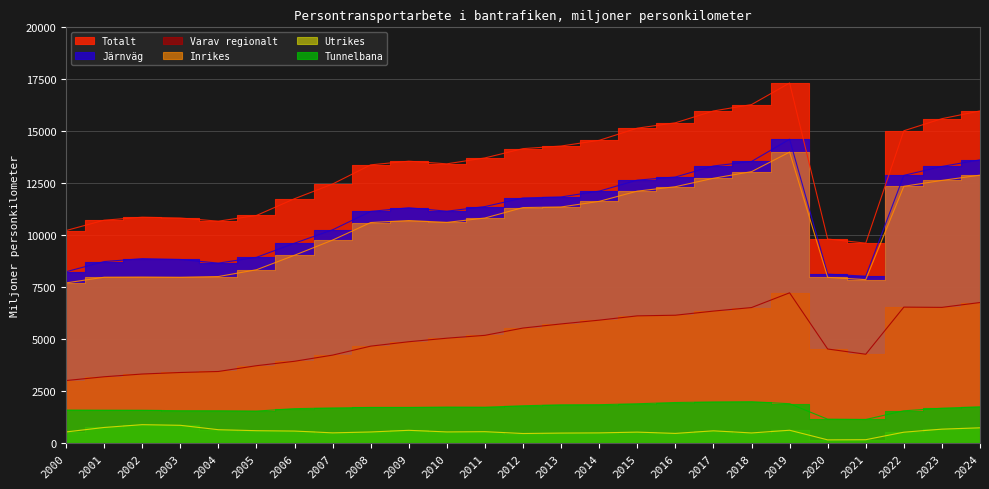

Reading left to right, transcribe all the data shown in this chart.

Totalt: 10225.1	10723.1	10866.8	10827.4	10676.0	10950.1	11756.0	12464.5	13385.5	13560.8	13434.2	13718.6	14165.3	14290.8	14564.1	15149.7	15408.0	15977.6	16283.8	17321.6	9816.4	9619.9	15024.9	15606.5	15978.5
Järnväg: 8243.2	8731.8	8874.2	8833.6	8657.8	8936.1	9616.8	10260.5	11146.2	11321.3	11155.4	11378.4	11792.1	11841.7	12121.2	12649.9	12800.3	13330.6	13546.8	14617.2	8128.7	8027.5	12879.2	13308.3	13625.5
Varav regionalt: 3009.2	3191.3	3323.6	3397.0	3445.7	3723.5	3936.5	4233.1	4664.7	4876.9	5047.1	5184.4	5535.4	5733.3	5914.6	6121.2	6151.9	6350.7	6520.5	7229.8	4527.4	4275.4	6542.0	6529.5	6763.0
Inrikes: 7706.2	7979.0	7986.5	7976.8	8012.8	8338.5	9036.5	9766.9	10609.6	10706.1	10616.9	10827.7	11330.2	11358.5	11628.5	12120.9	12333.1	12739.2	13057.6	13998.3	7972.8	7863.5	12353.9	12636.5	12888.8
Utrikes: 537.0	752.8	887.7	856.8	645.0	597.5	580.3	493.6	536.6	615.2	538.5	550.7	461.9	483.1	492.6	529.0	467.2	591.4	489.2	618.9	156.0	164.0	525.3	671.9	736.7
Tunnelbana: 1588.0	1581.0	1578.0	1558.0	1556.0	1541.0	1657.0	1690.0	1715.0	1715.0	1731.0	1725.0	1796.0	1841.0	1848.0	1892.0	1953.0	1979.0	1991.0	1895.0	1151.0	1137.0	1554.0	1678.0	1746.0